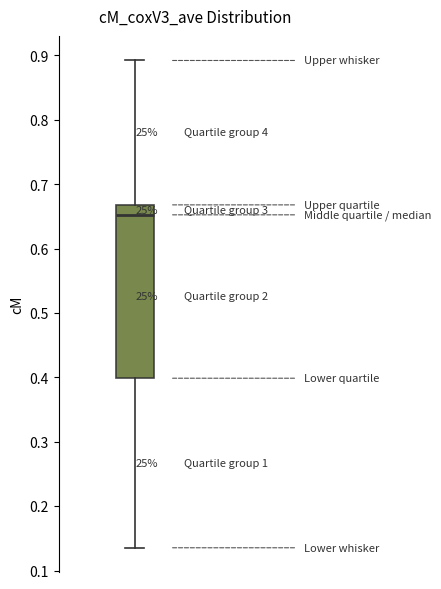

Read this box plot against the y-axis: the position of the median line, the range covered by the box, and the ends of both whiskers. The values are not printed on the chart, so give them approximately, as read against the axis.

median 0.65, box 0.40 to 0.67, whiskers 0.14 to 0.89